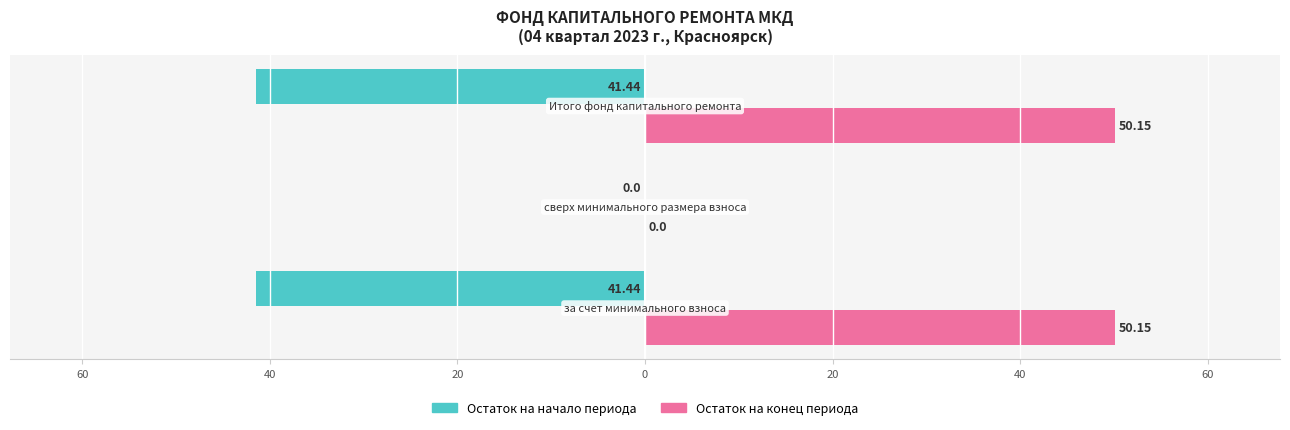

What are all the series names shown in the legend?

Остаток на начало периода, Остаток на конец периода